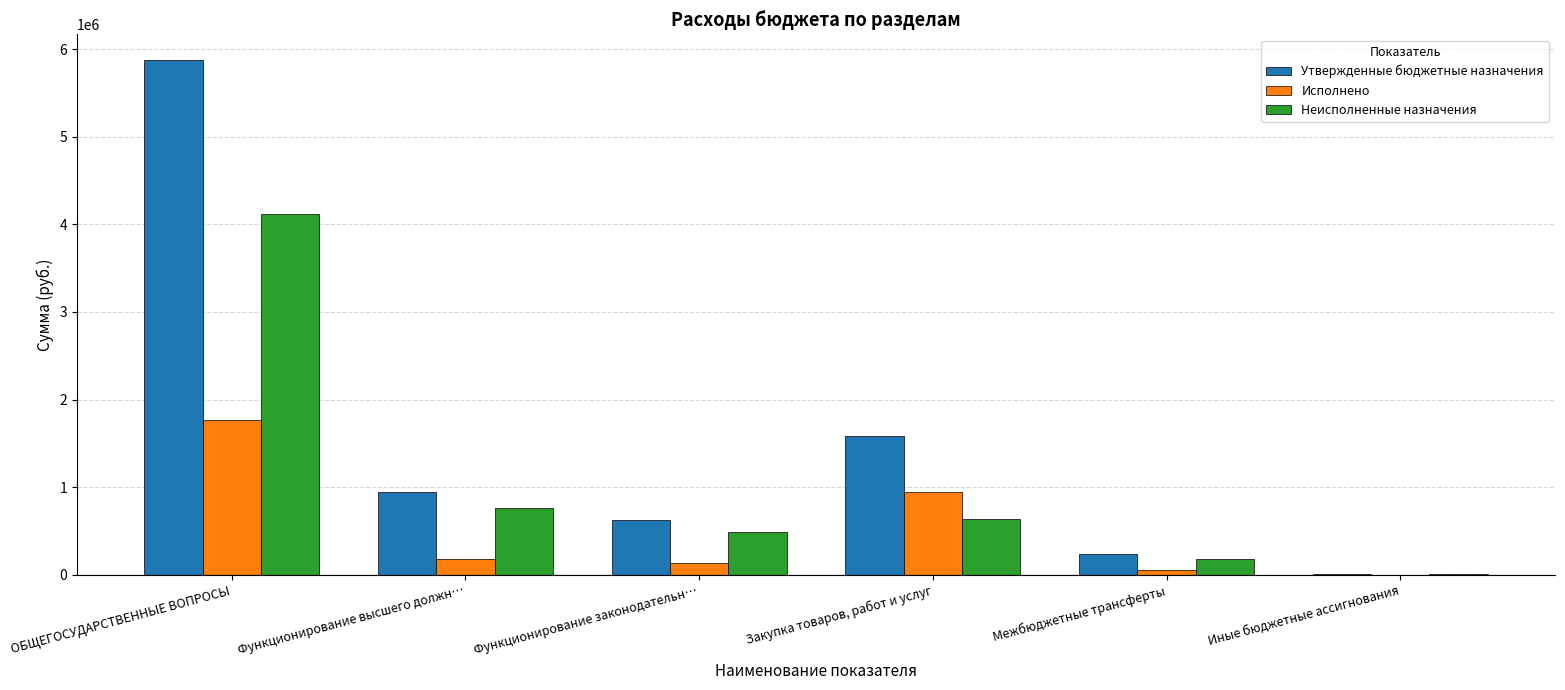

At which label is Неисполненные назначения closest to 2059989?

Функционирование высшего должн…